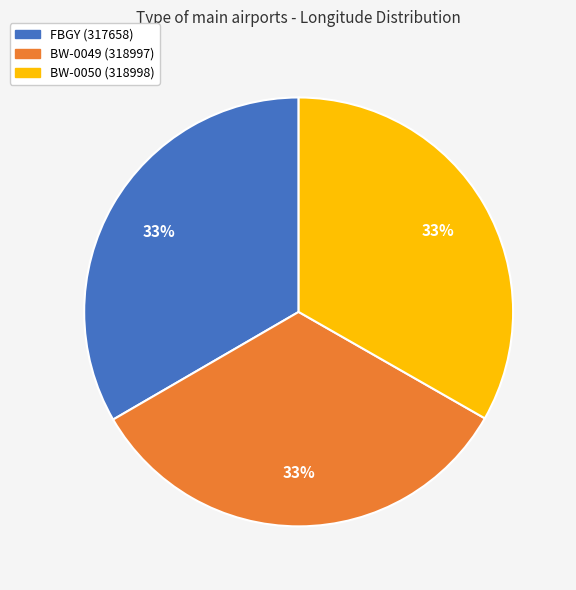

The BW-0050 (318998) slice represents 33% of the pie. True or false?

True